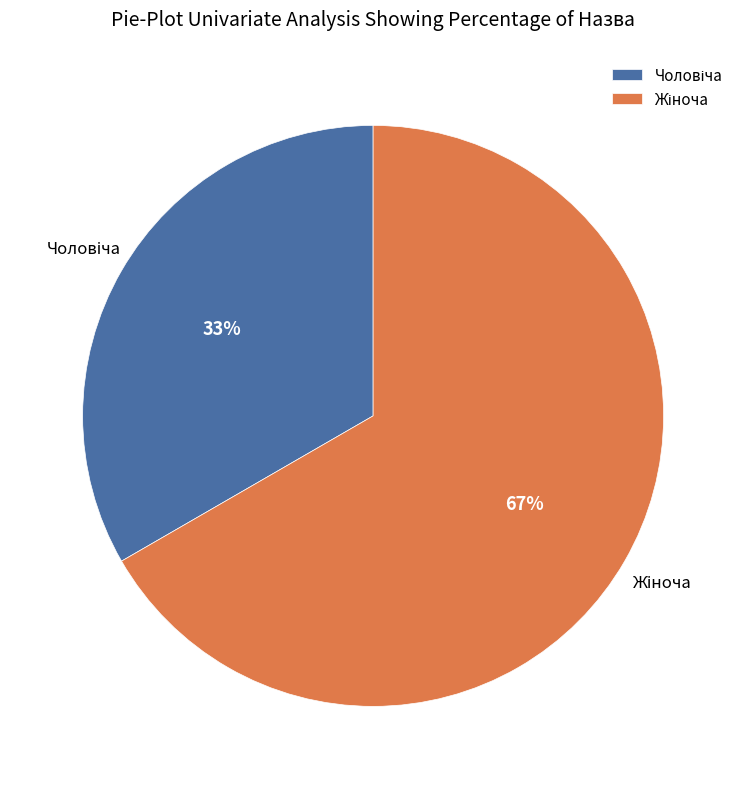

To the nearest percent, what is the average slice percentage?

50%